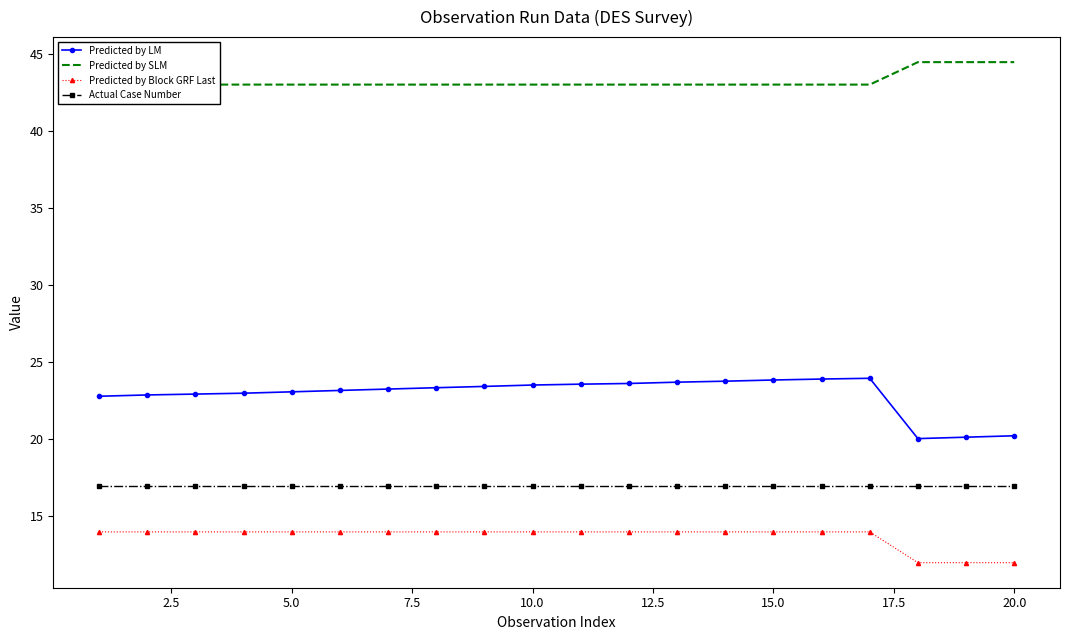

What is the lowest value of the Predicted by LM series?

20.1